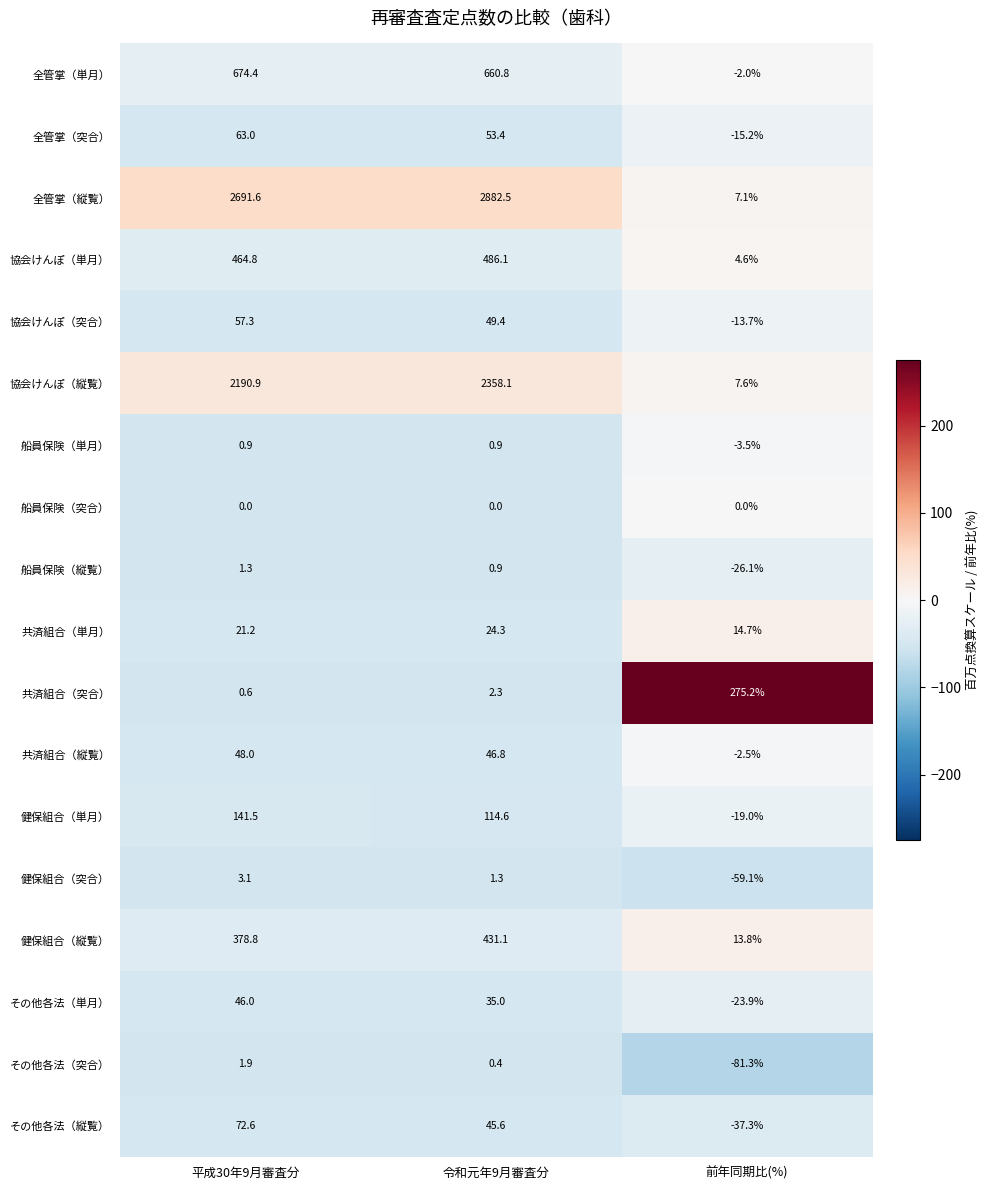

What is the greatest value displayed?

2882.5